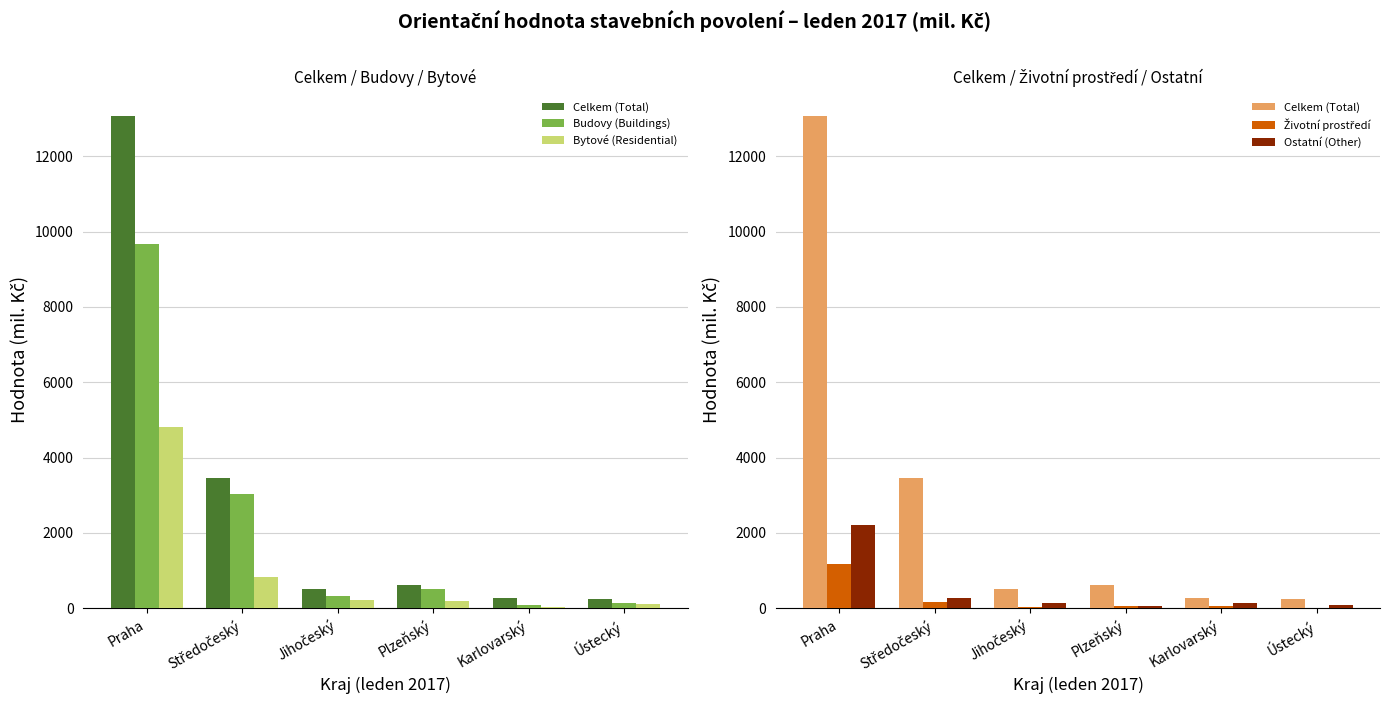

What position from the left is Plzeňský?

4